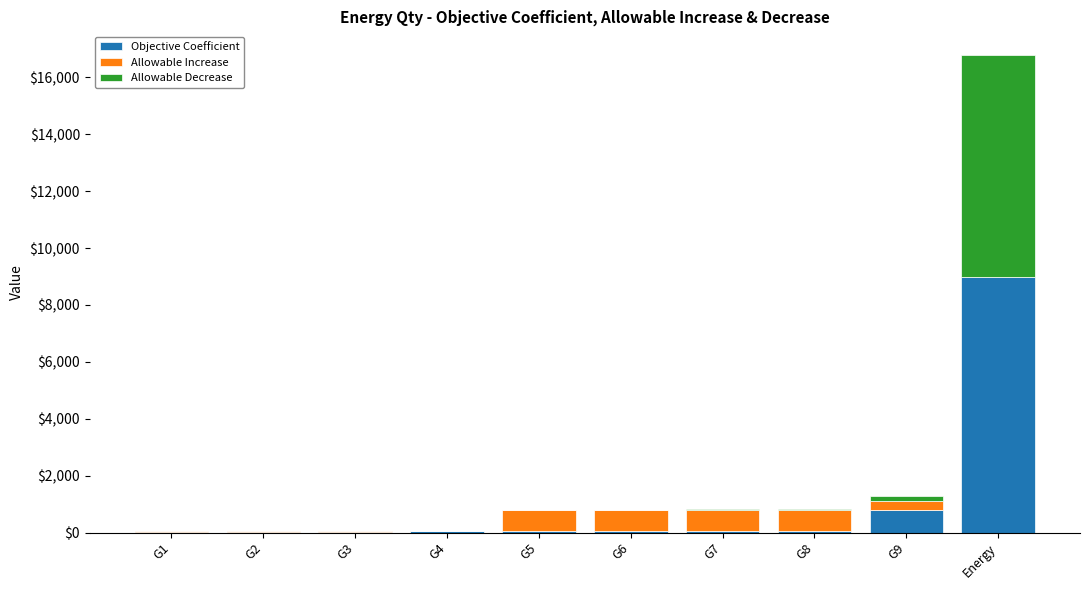

At which category is the sum across all series the highest?

Energy